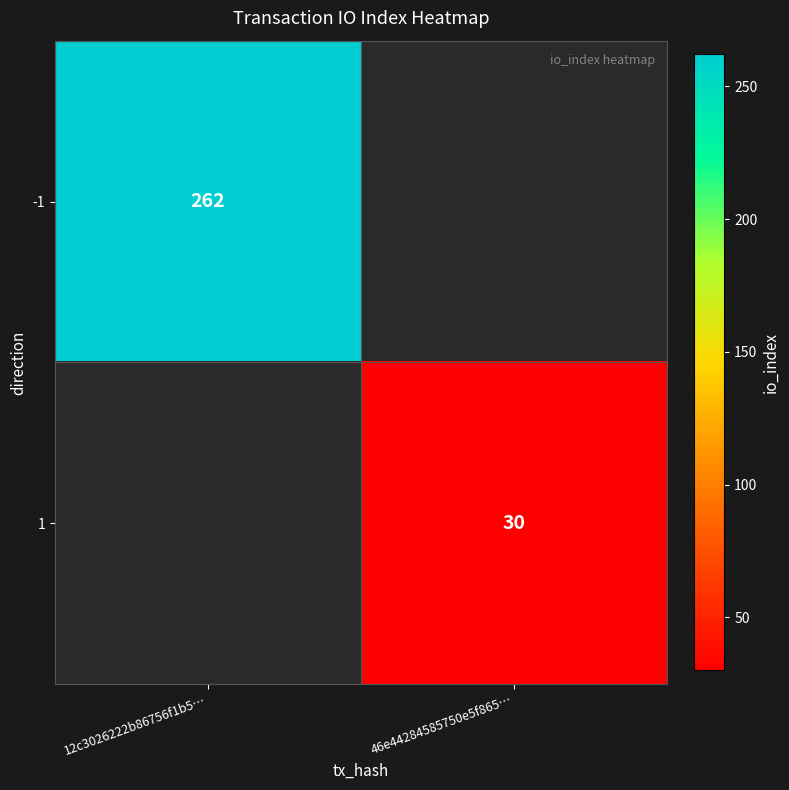

Which has a higher value, 46e44284585750e5f865… or 12c3026222b86756f1b5…?

12c3026222b86756f1b5…